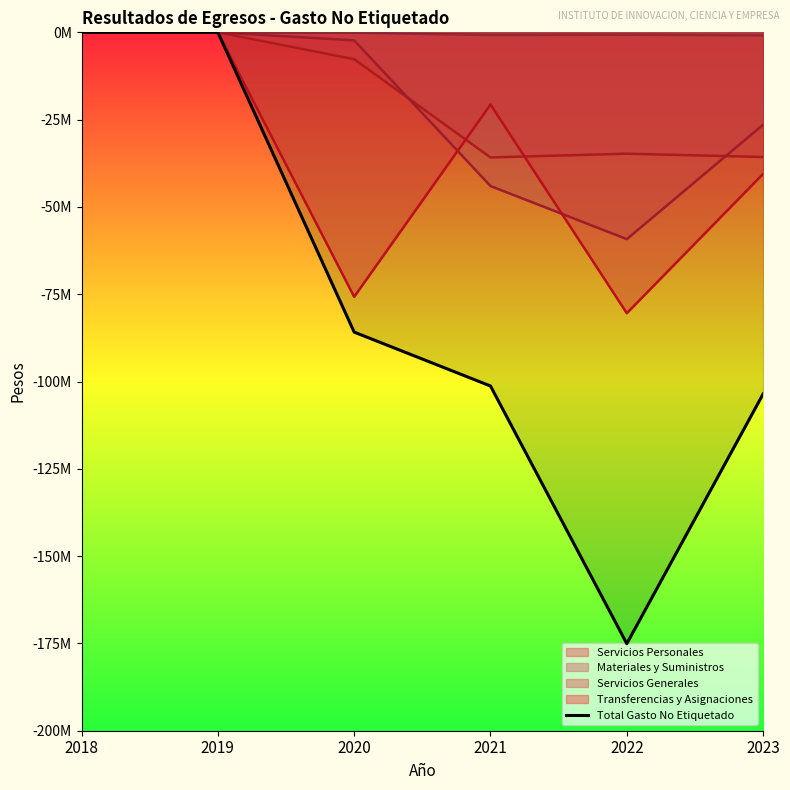

What is the difference between the values at 2019 and 2023?

103556483